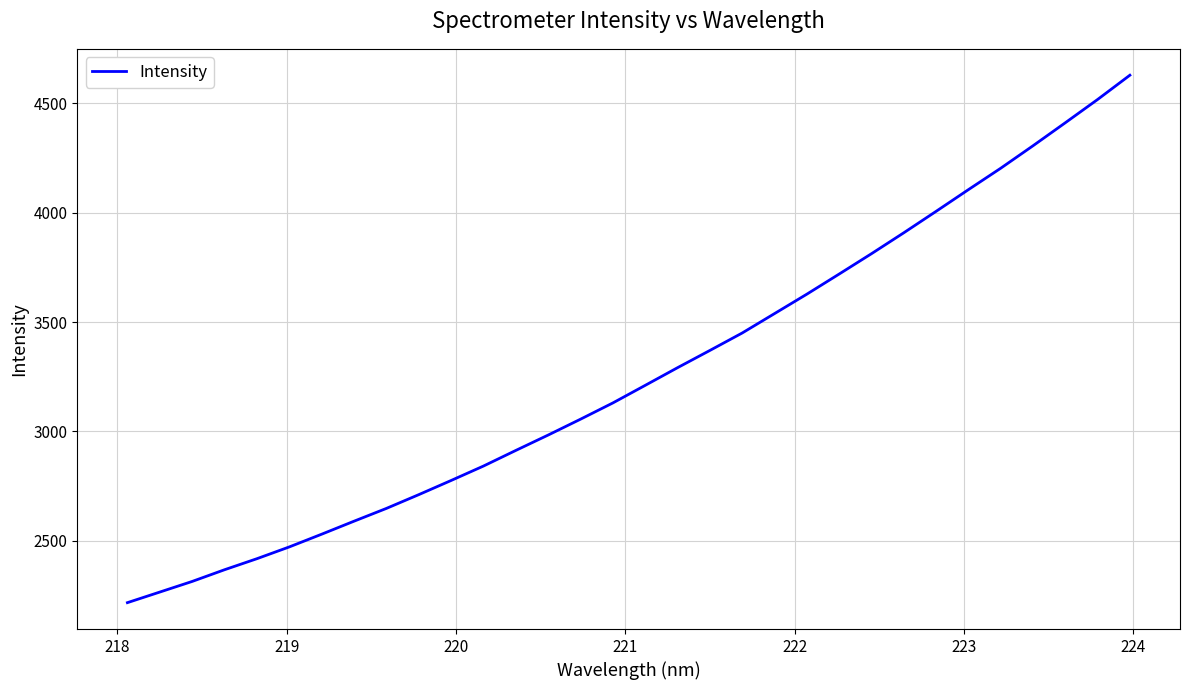

Count the number of data series in this chart.

1